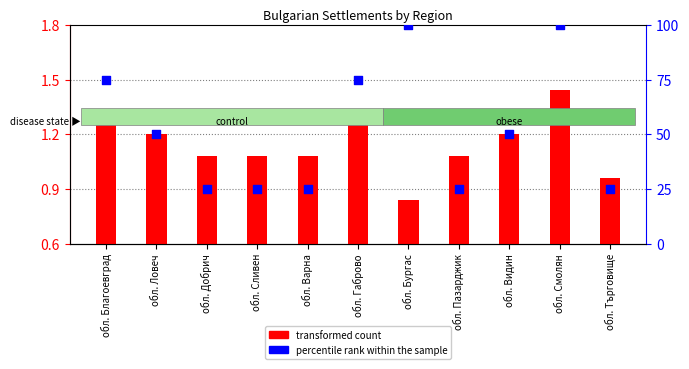

Which series contains the highest Y value?

percentile rank within the sample